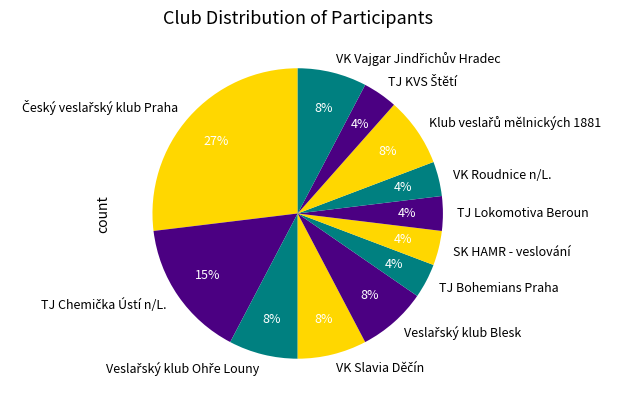

Count the number of slices in the pie.

12